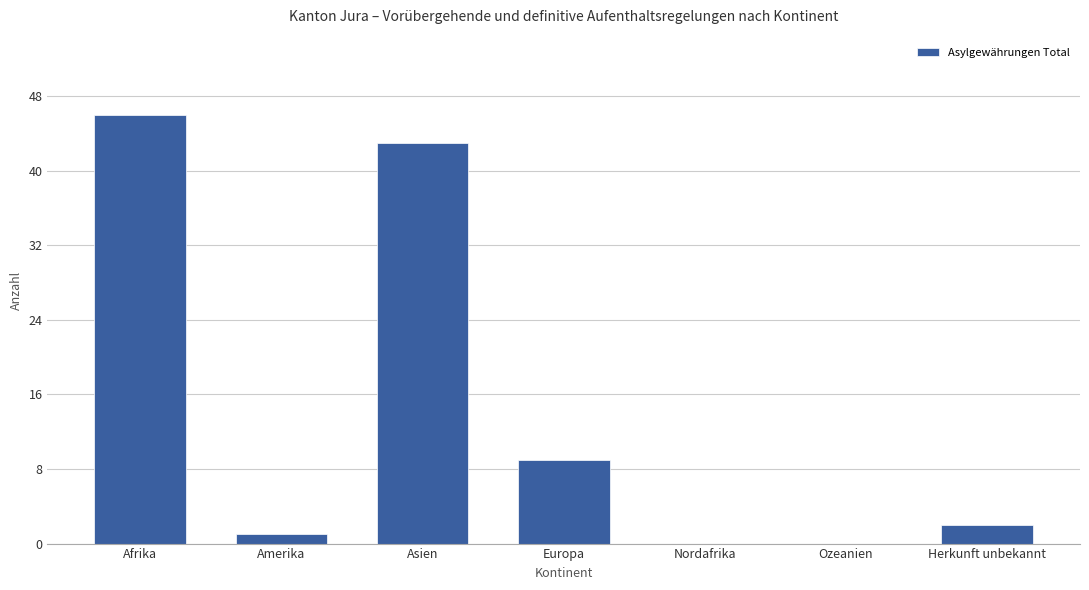

How many series are shown in this chart?

1